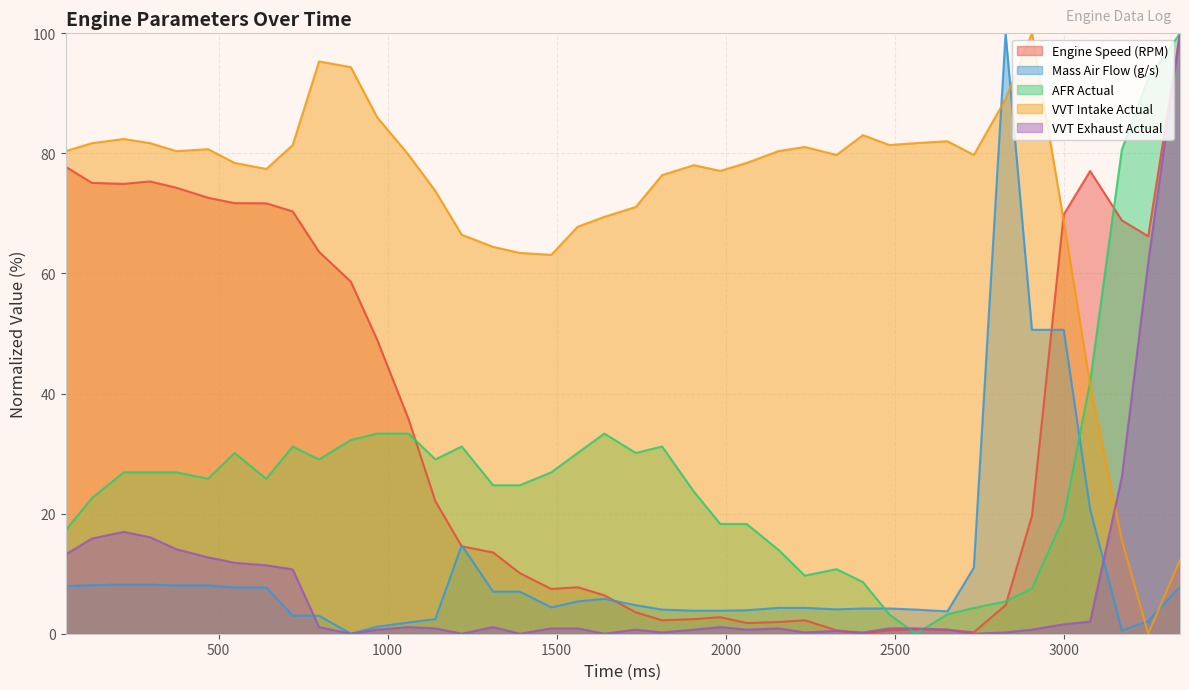

What is the value of the AFR Actual point at the 11th from the left?

32.3